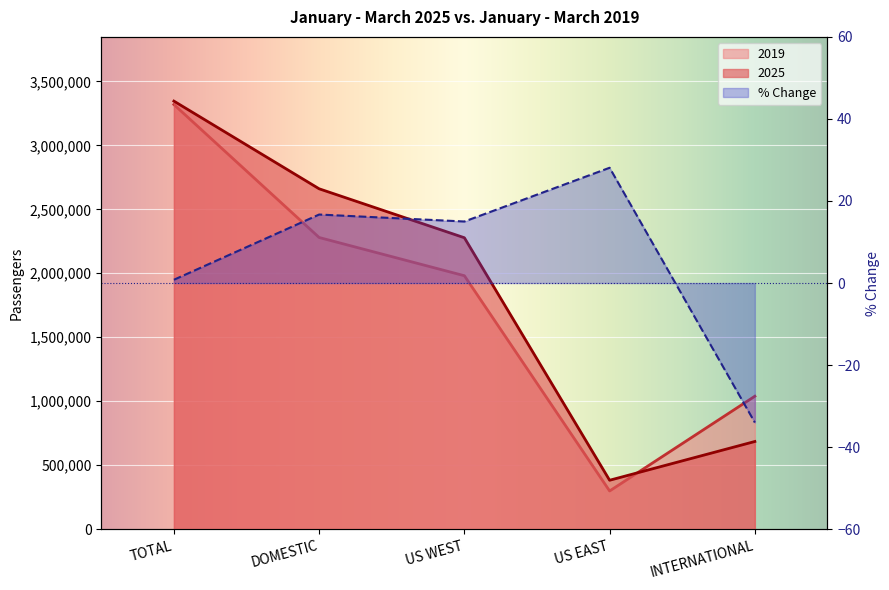

Reading right to left, transcribe all the data shown in this chart.

2025: INTERNATIONAL=685337.0	US EAST=382531.0	US WEST=2277700.0	DOMESTIC=2660231.0	TOTAL=3345568.0
2019: INTERNATIONAL=1039154.0	US EAST=298648.0	US WEST=1980931.0	DOMESTIC=2279579.0	TOTAL=3318733.0
%CHANGE: INTERNATIONAL=-34.0	US EAST=28.1	US WEST=15.0	DOMESTIC=16.7	TOTAL=0.8